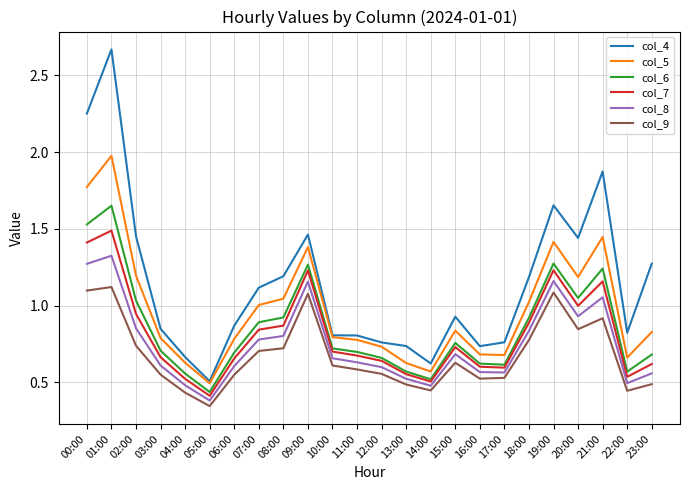

Which series has the widest spread of values?

col_4